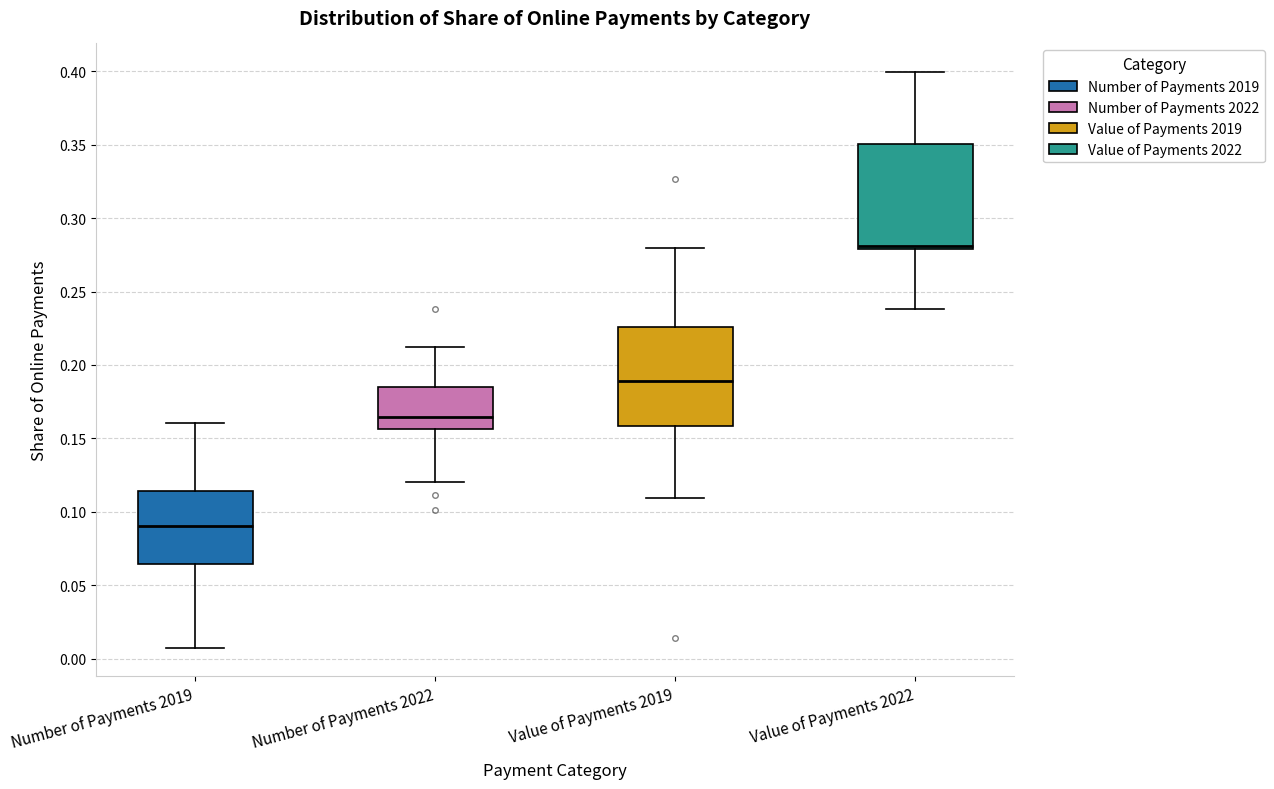

Which box has the lowest median line?

Number of Payments 2019